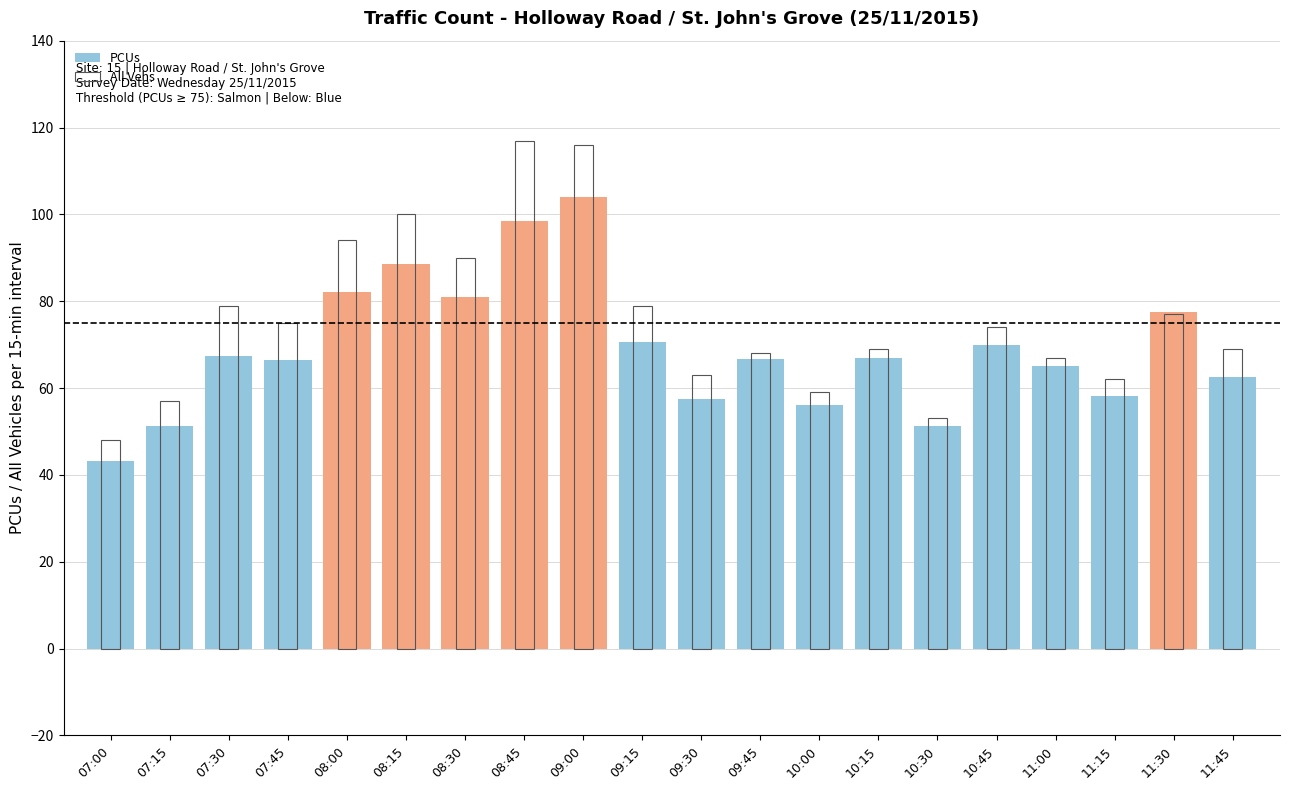

Approximately how many times larger is the value at 11:45 compared to 10:00?

1.2